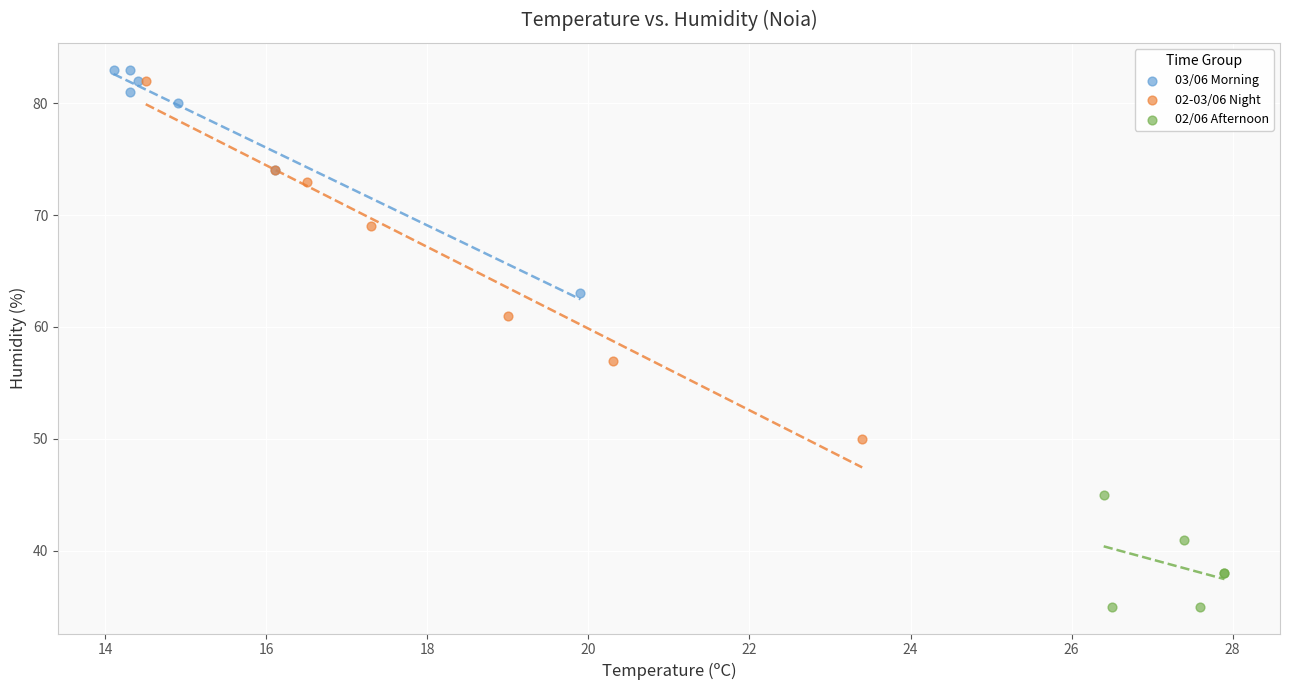

Which series has the largest Y range (max minus min)?

02-03/06 Night